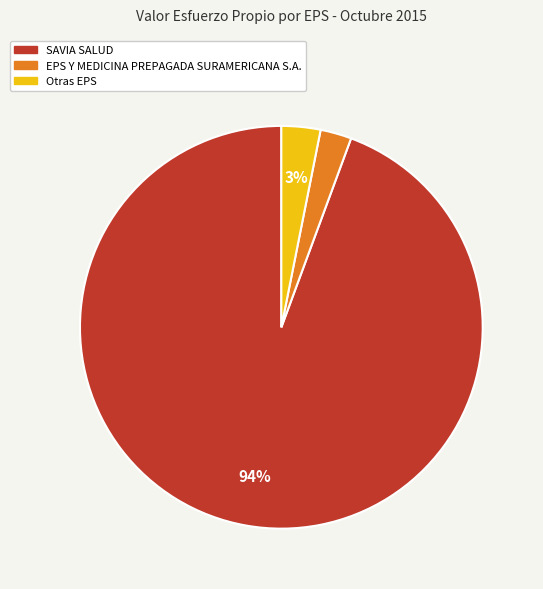

How many slices are in this pie chart?

3